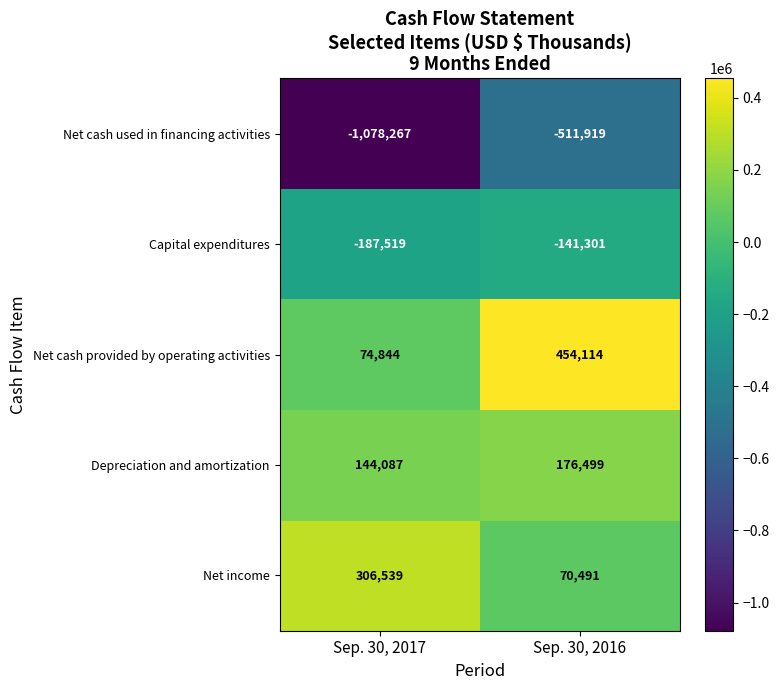

Which label corresponds to the smallest value in the chart?

Sep. 30, 2017